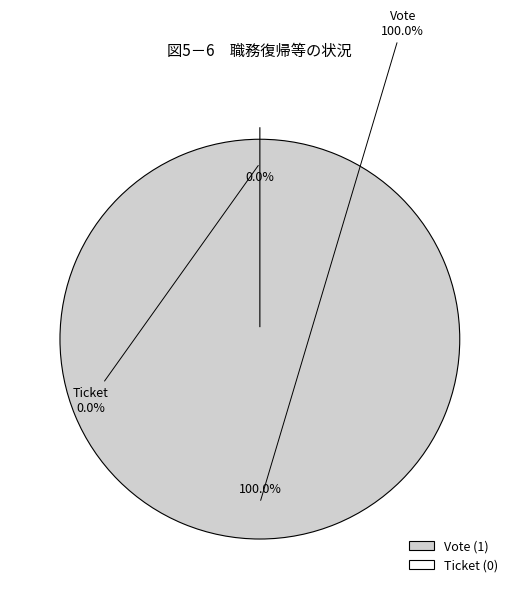

What percentage is NOT represented by Ticket?

100.0%